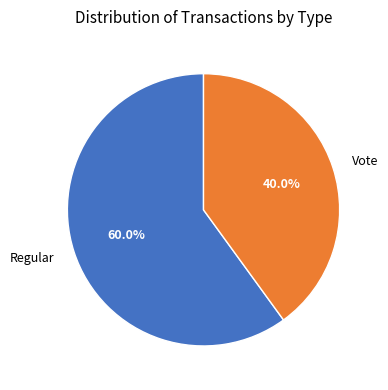

Combined, what portion of the pie is Regular and Vote?

100.0%